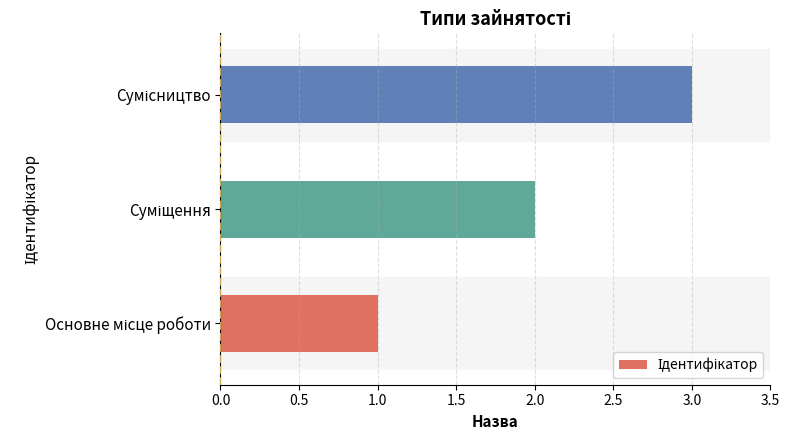

What is the maximum value shown in the chart?

3